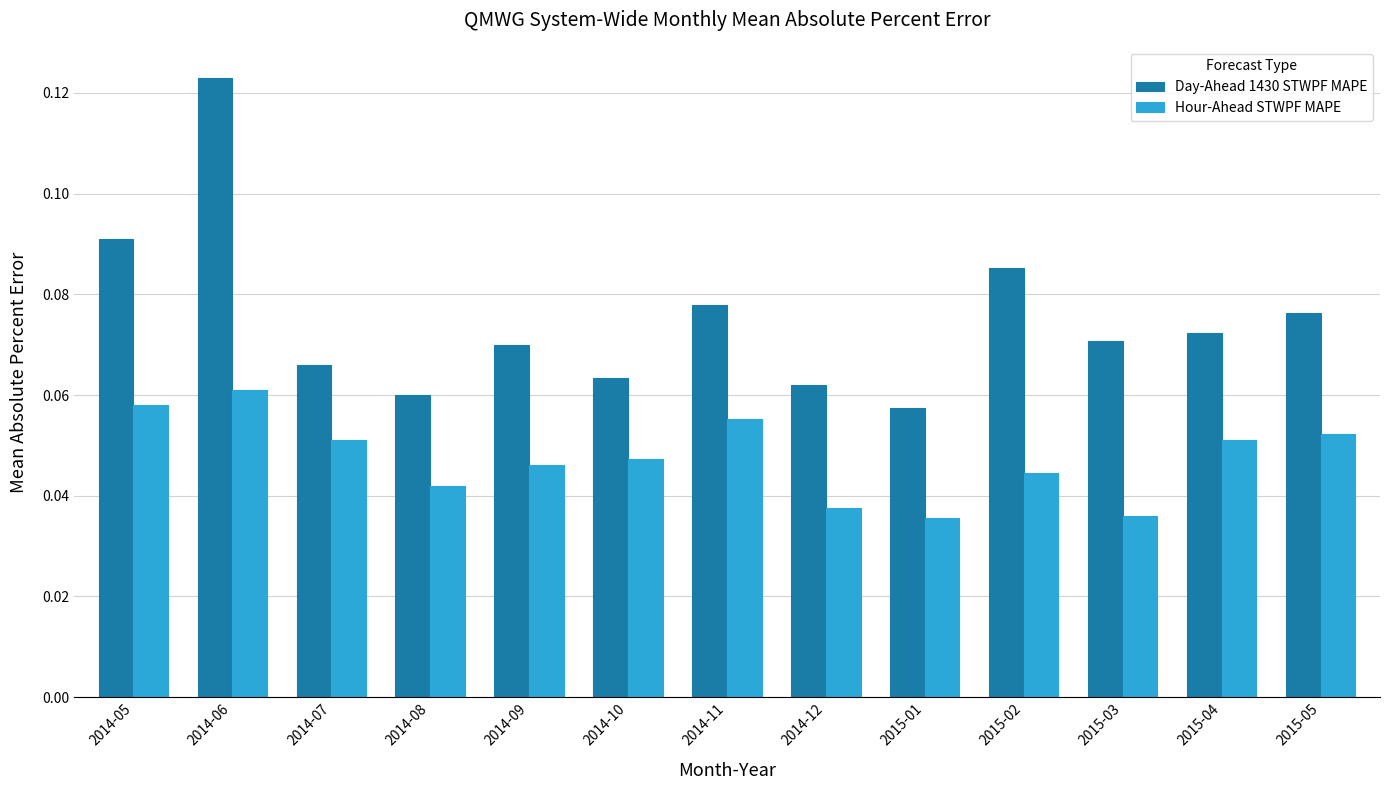

Which category has the highest value across all series?

2014-06